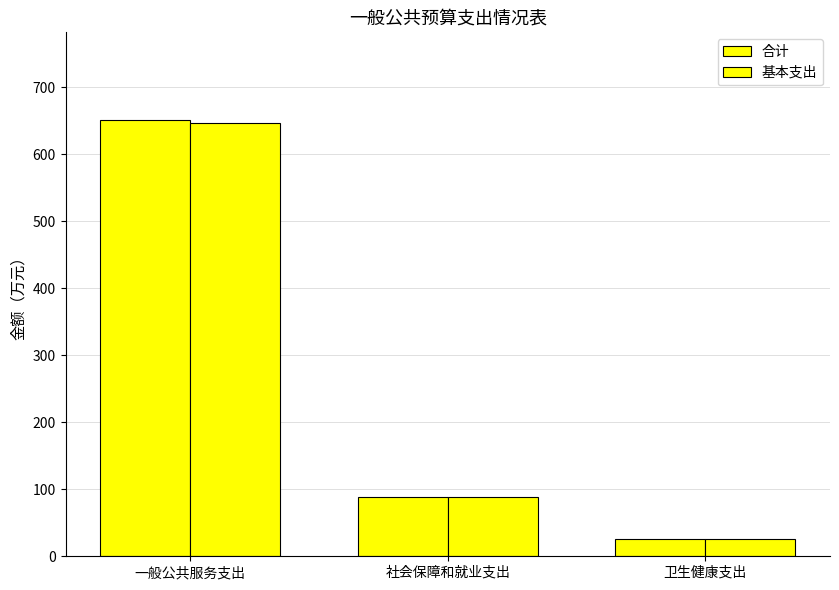

How many bars are there in total?

6